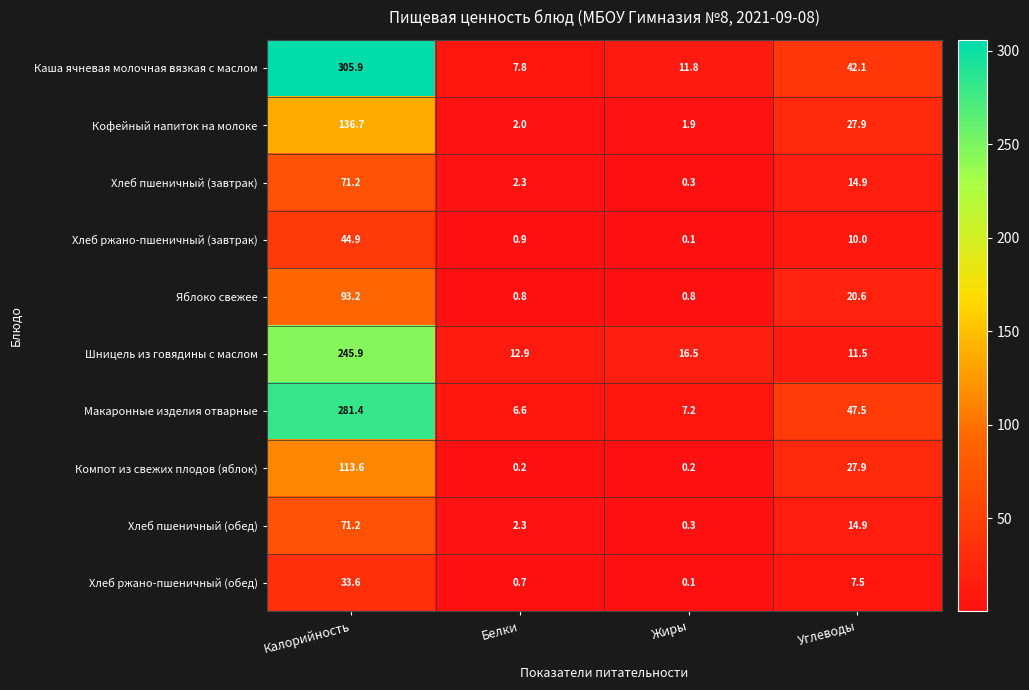

Which category has the highest value in the Макаронные изделия отварные series?

Калорийность